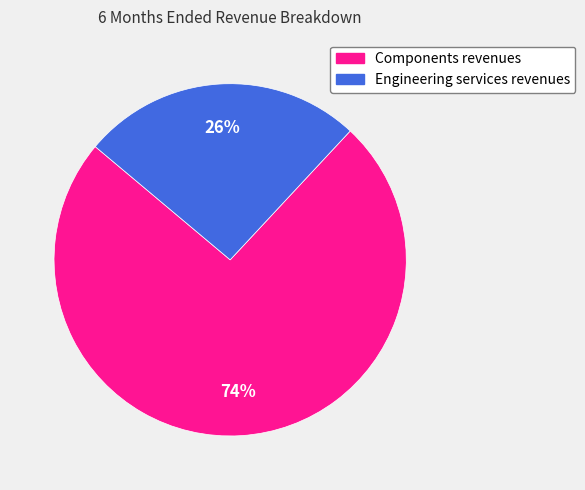

What percentage is the Components revenues slice, to the nearest percent?

74%